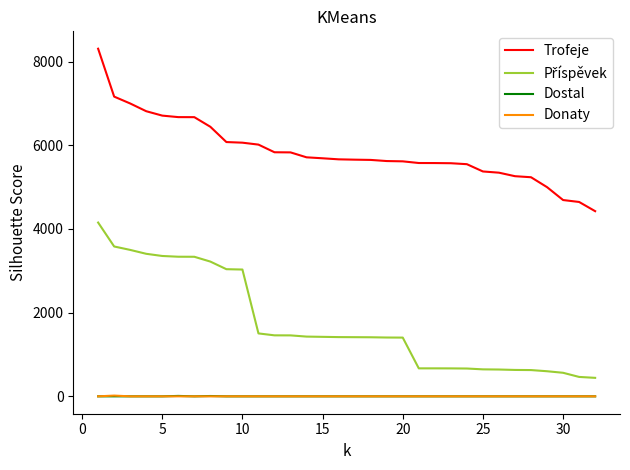

Which series has the largest total across all categories?

Trofeje